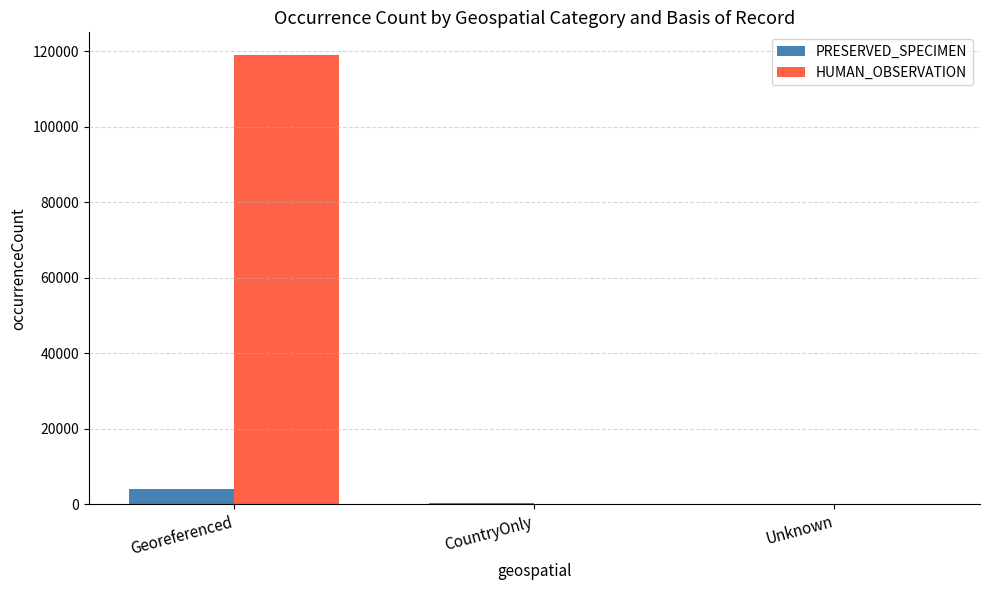

Where is PRESERVED_SPECIMEN nearest to the value 2073?

CountryOnly